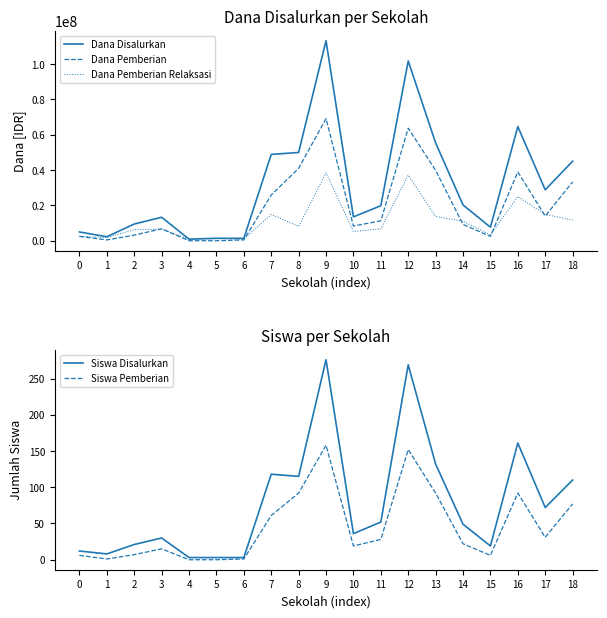

Rank the categories by Siswa Disalurkan value from highest to lowest.

9, 12, 16, 13, 7, 8, 18, 17, 11, 14, 10, 3, 2, 15, 0, 1, 4, 5, 6